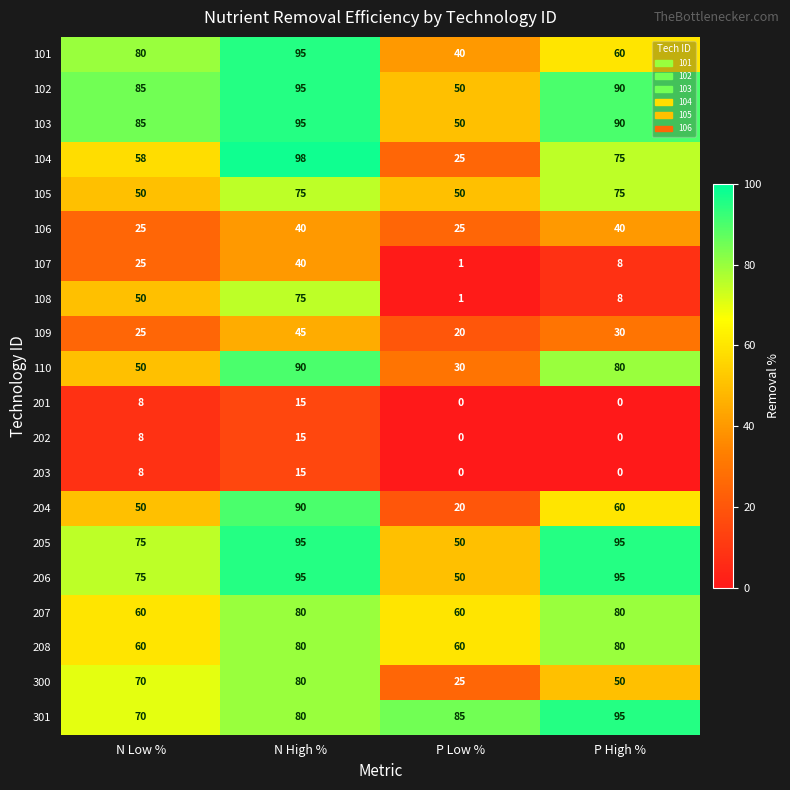

Count the 204 values in the range 50 to 90.

3